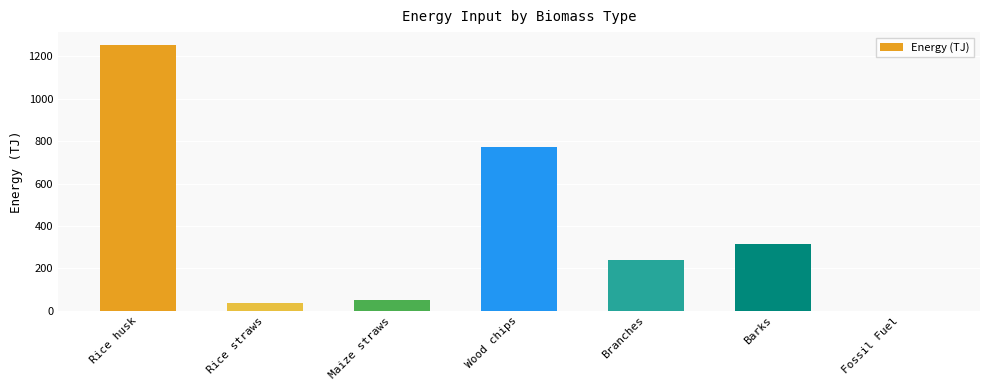

Reading right to left, transcribe all the data shown in this chart.

Fossil Fuel=0.6	Barks=315.4	Branches=237.7	Wood chips=773.1	Maize straws=50.0	Rice straws=36.4	Rice husk=1251.2